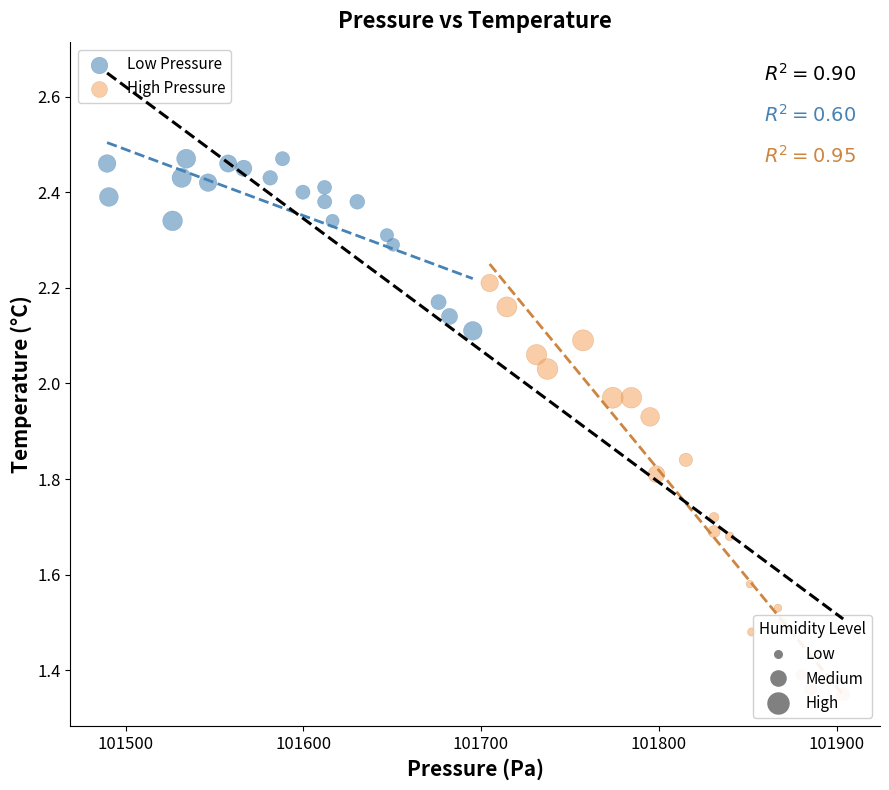

Which series reaches the minimum Y coordinate?

High Pressure